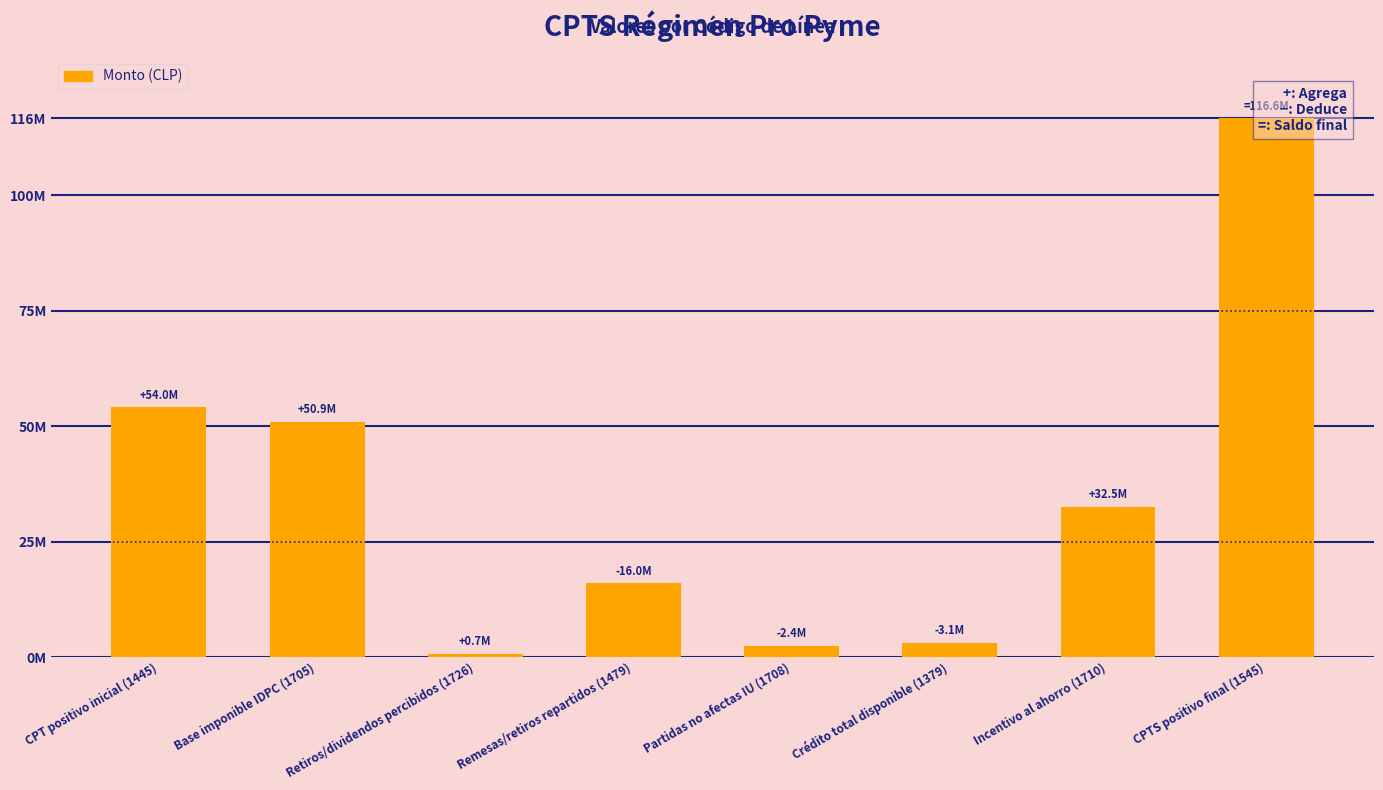

Does the chart contain any negative values?

No